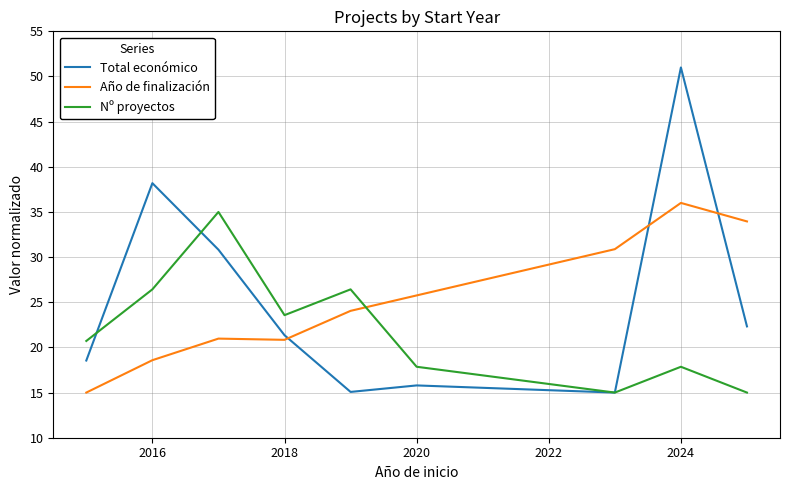

What is the maximum value for Año de finalización?

36.0